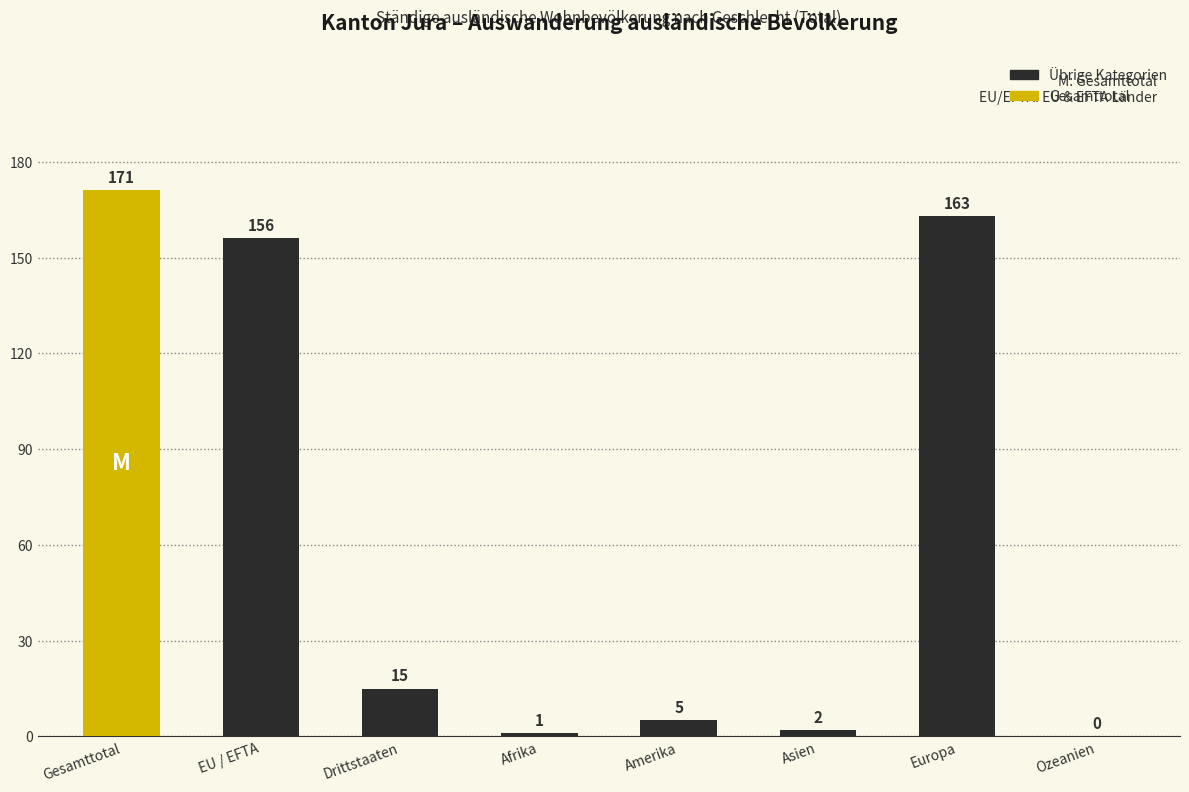

Reading right to left, what are all the values shown in this chart?

Ozeanien=0	Europa=163	Asien=2	Amerika=5	Afrika=1	Drittstaaten=15	EU / EFTA=156	Gesamttotal=171